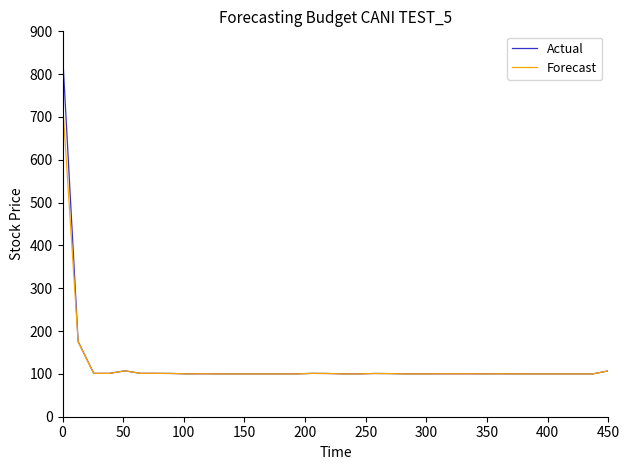

What is the minimum value shown in the chart?

100.0